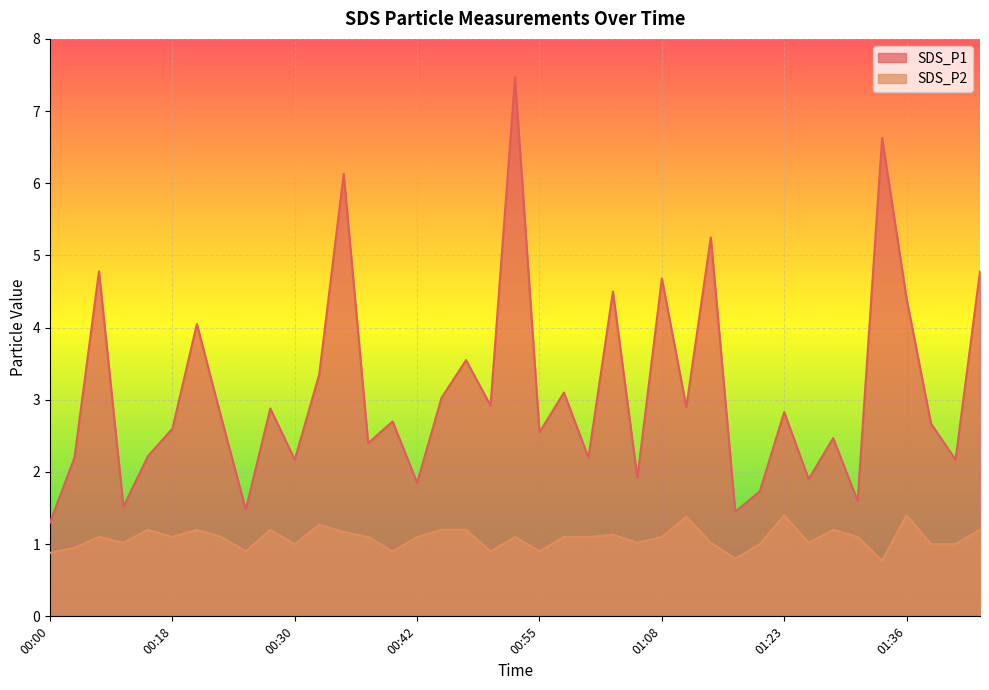

What is the difference between the maximum and second lowest values in the SDS_P1 series?

6.0